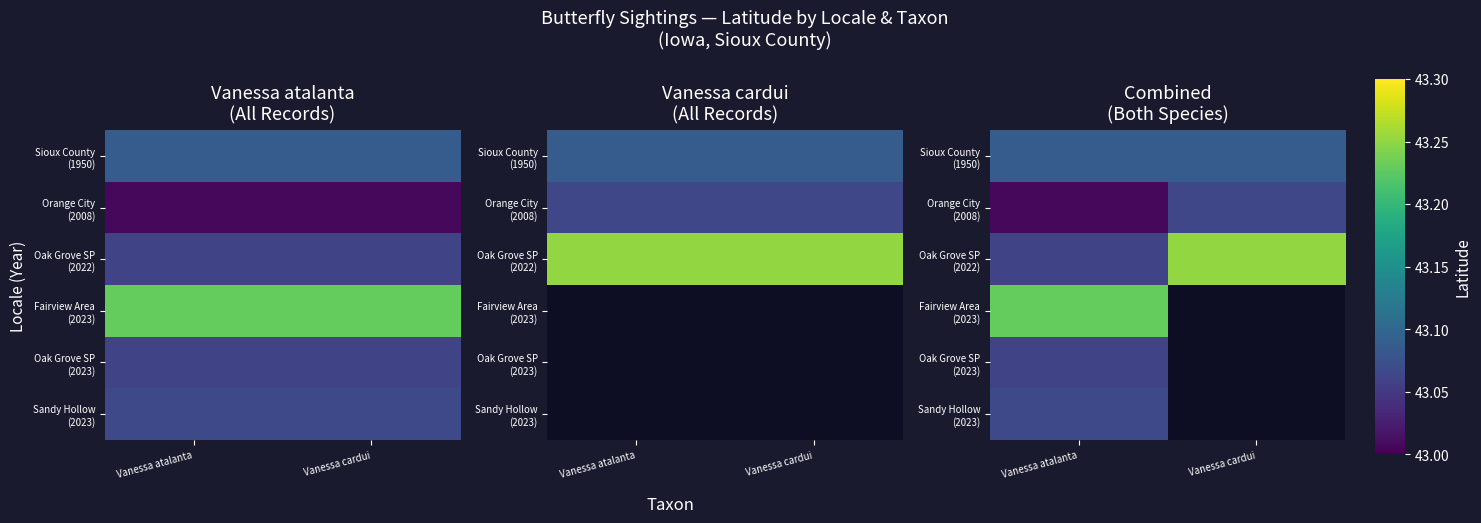

At Vanessa cardui, list the series in order from largest to smallest.

Oak Grove SP (2022), Sioux County (1950), Fairview Area (2023), Oak Grove SP (2023), Sandy Hollow (2023), Orange City (2008)